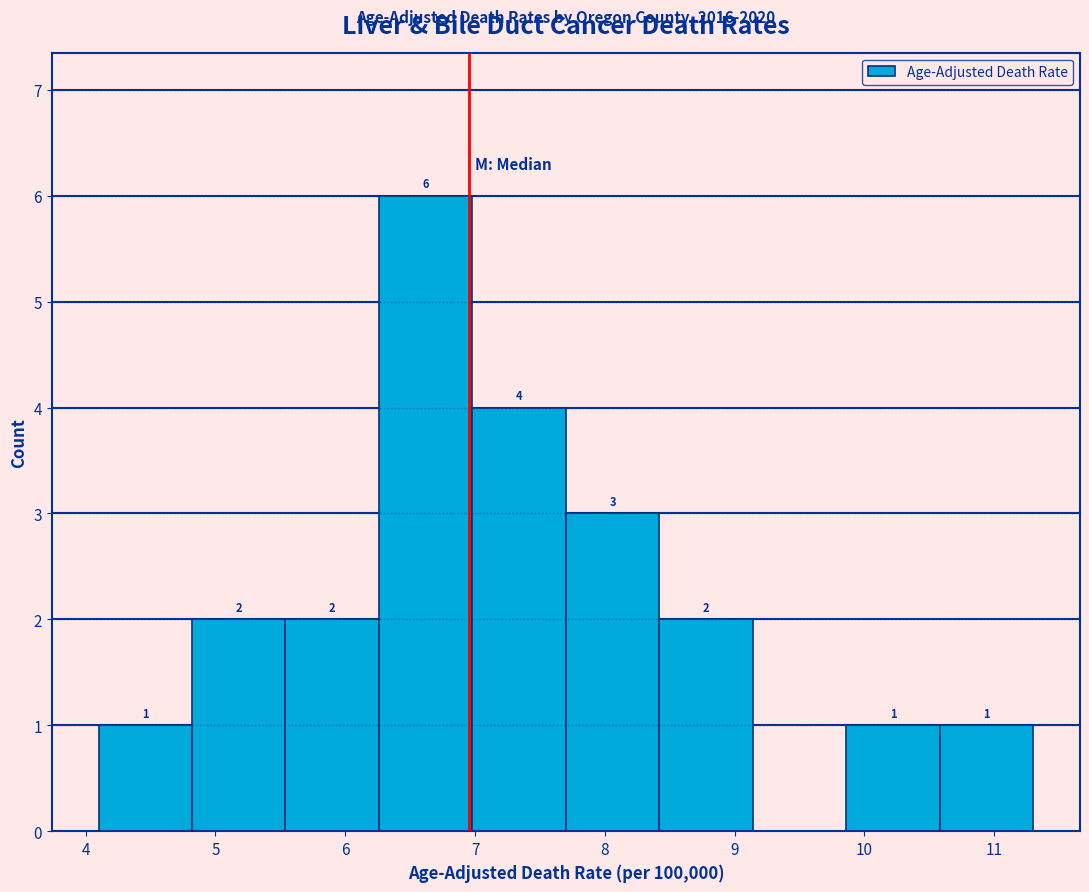

Which range on the x-axis has the tallest bar?

6.26 to 6.98